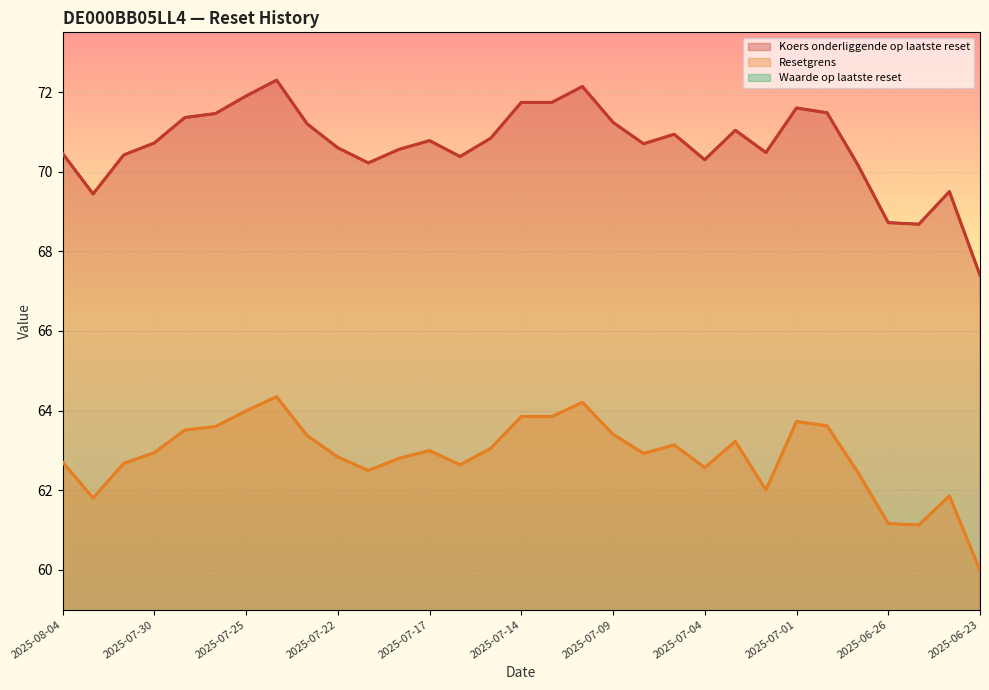

At which category does Resetgrens reach its first local valley?

2025-08-01